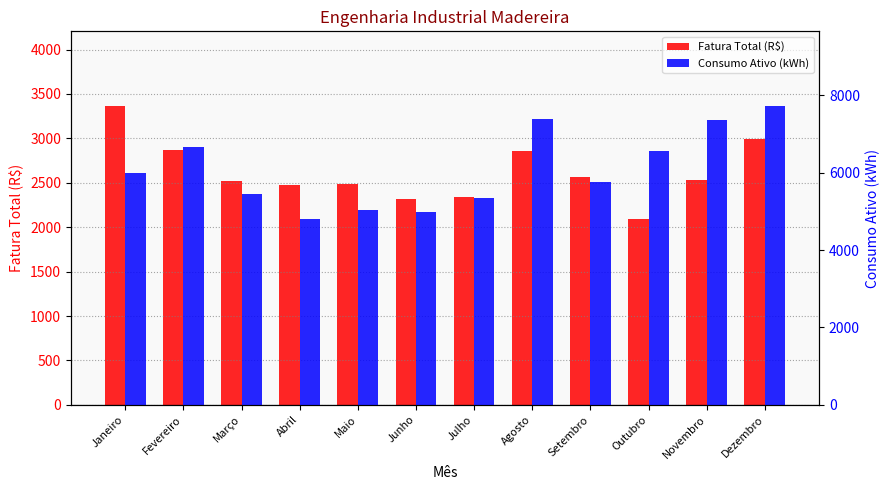

The Consumo Ativo (kWh) series shows 2750.2 at Junho. True or false?

False